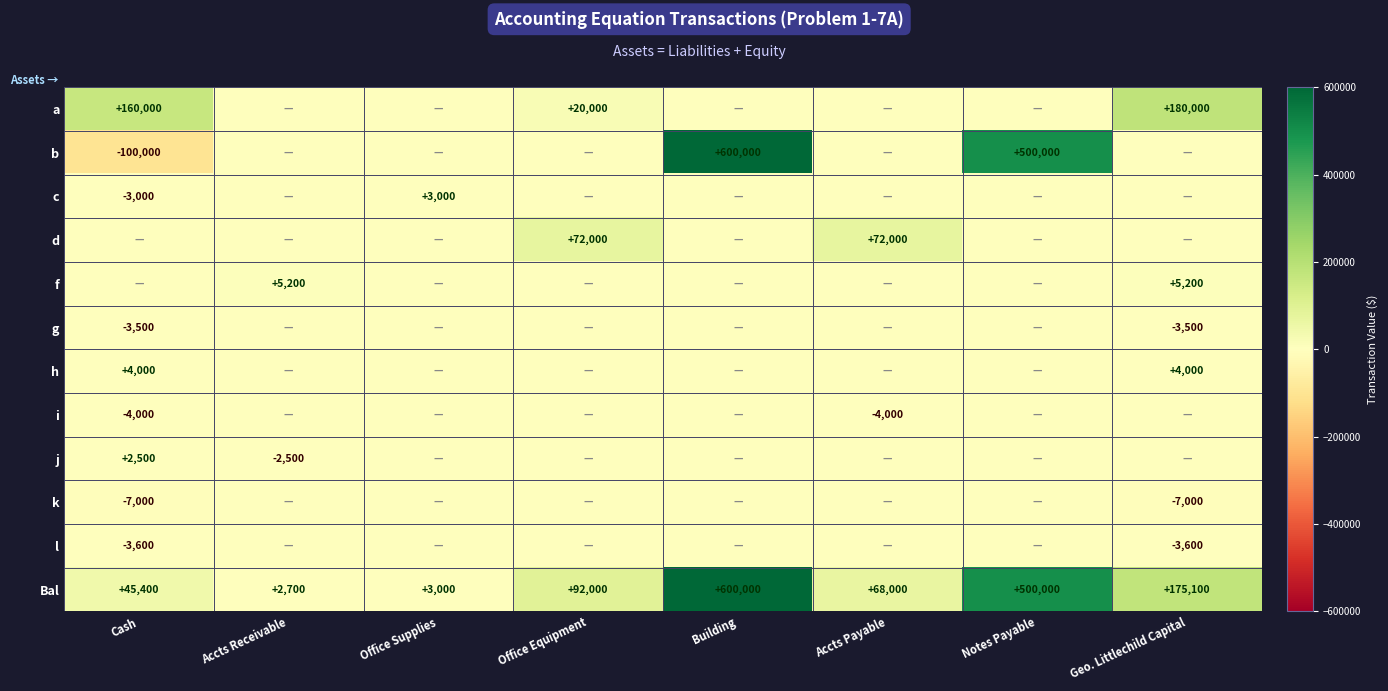

What is the lowest value of the Bal series?

2700